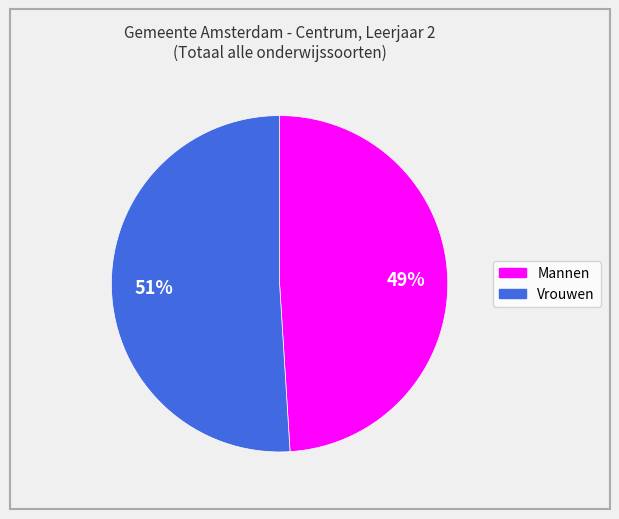

Combined, do Vrouwen and Mannen account for over 50%?

Yes